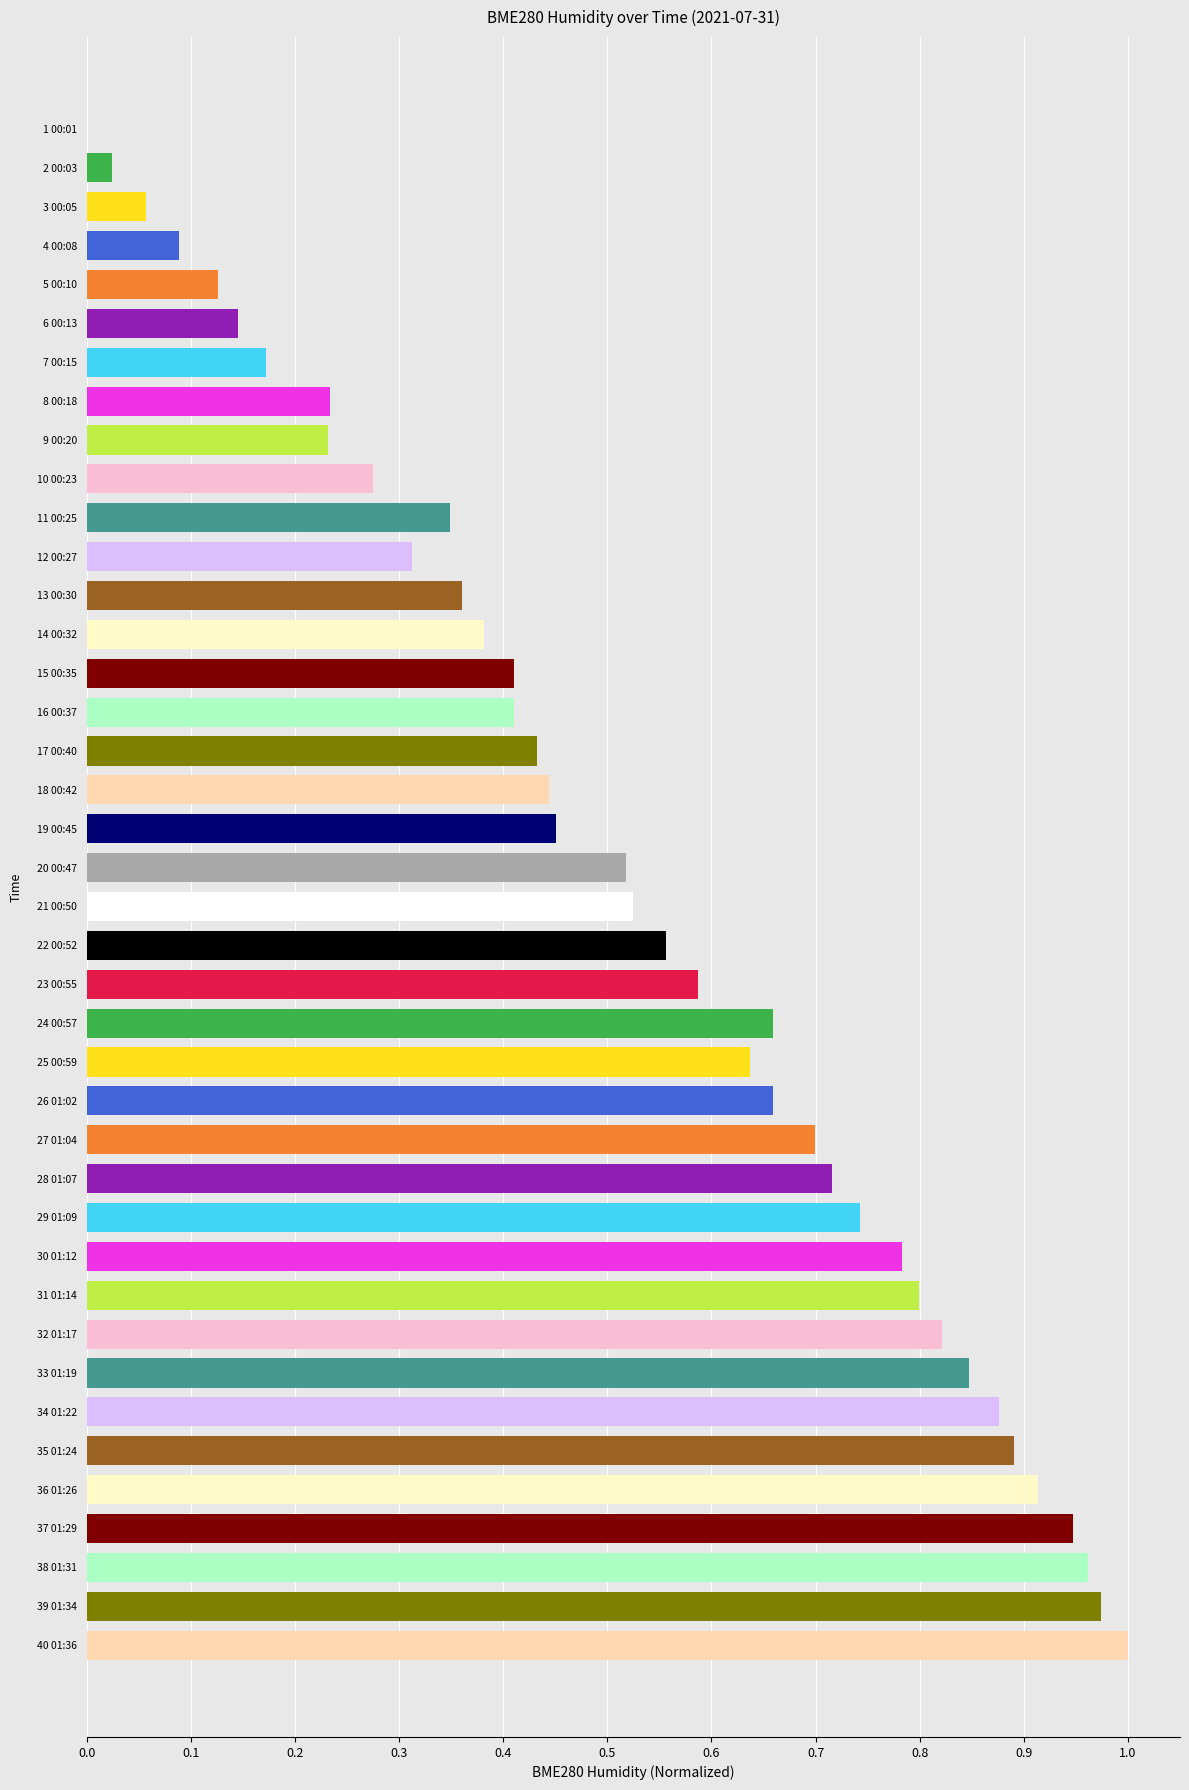

True or false: the data shows 1.0 at 40 01:36.

True